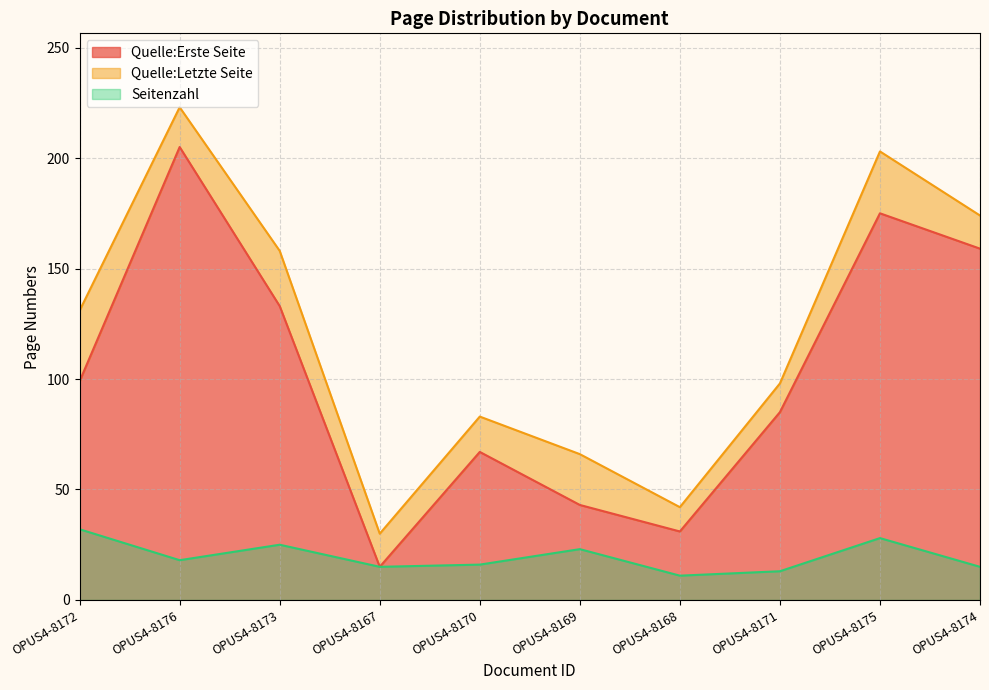

At which category does Quelle:Letzte Seite reach its first local peak?

OPUS4-8176